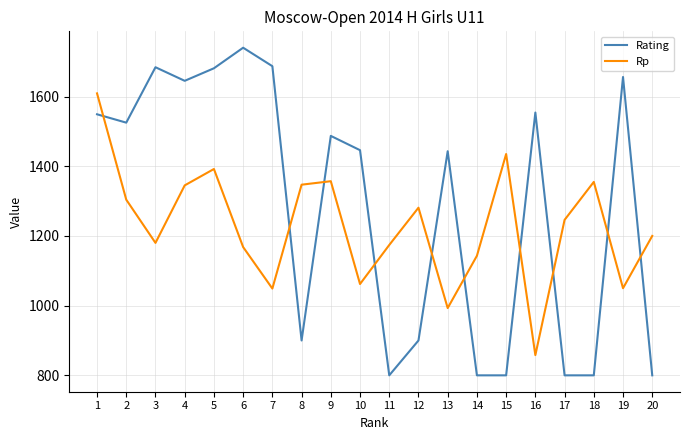

Between 9 and 13, which series saw the biggest shift?

Rp